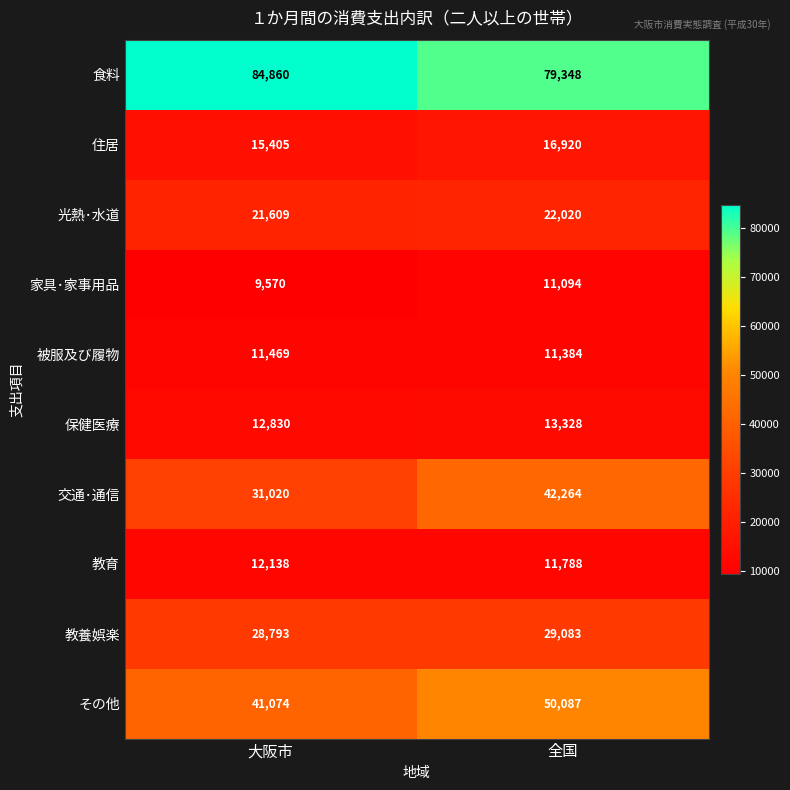

Which series has the largest total across all categories?

食料